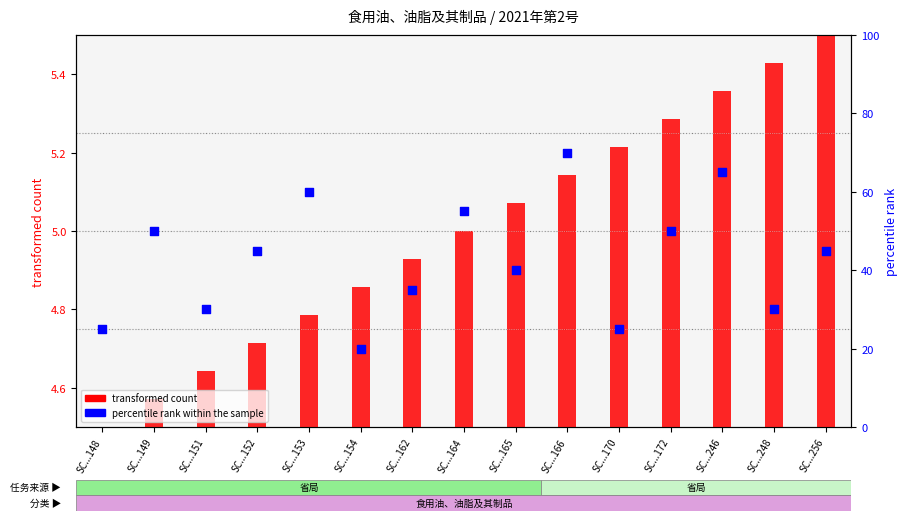

Which series reaches the minimum Y coordinate?

transformed count